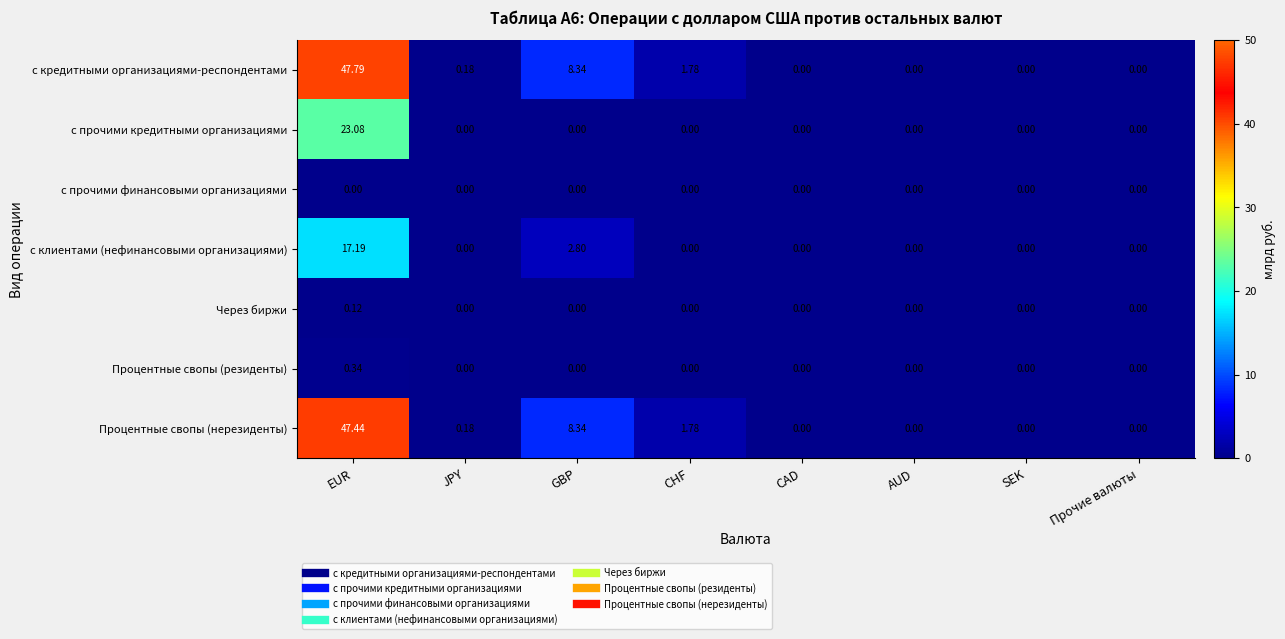

Which series has the largest total across all categories?

с кредитными организациями-респондентами